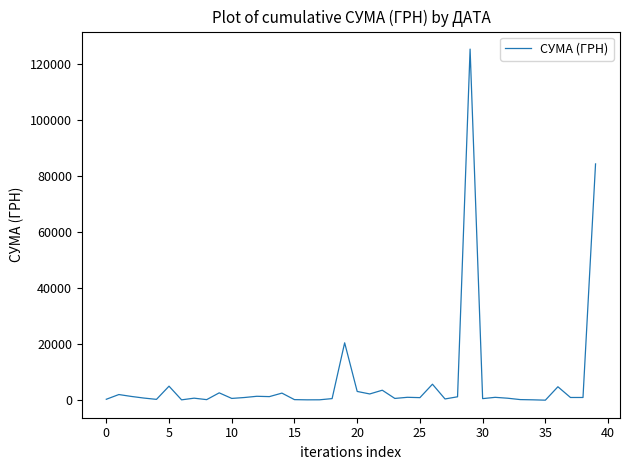

What is the maximum value shown in the chart?

125155.0